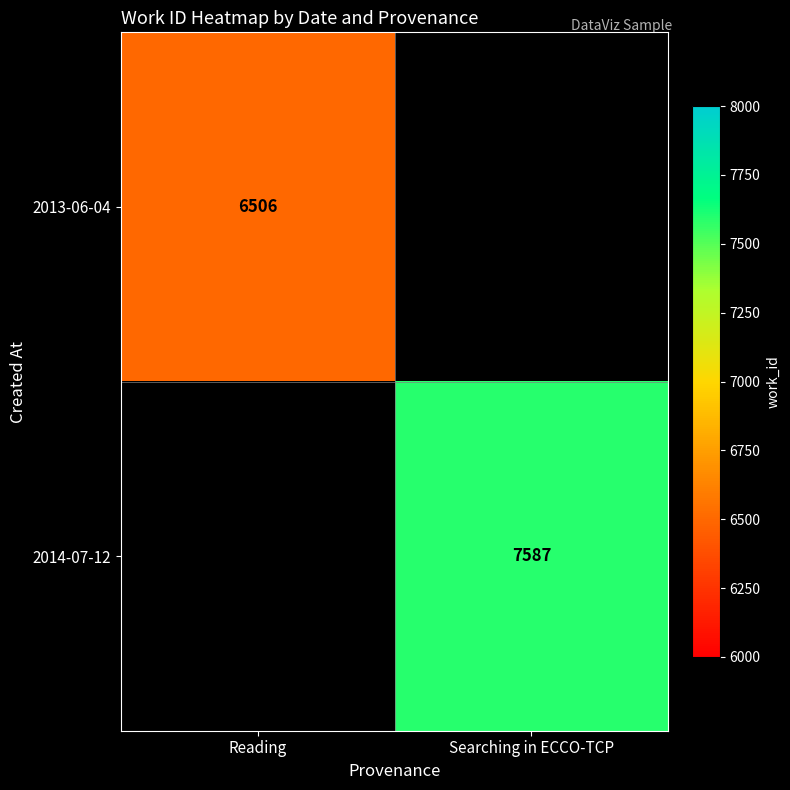

How many series are shown in this chart?

2